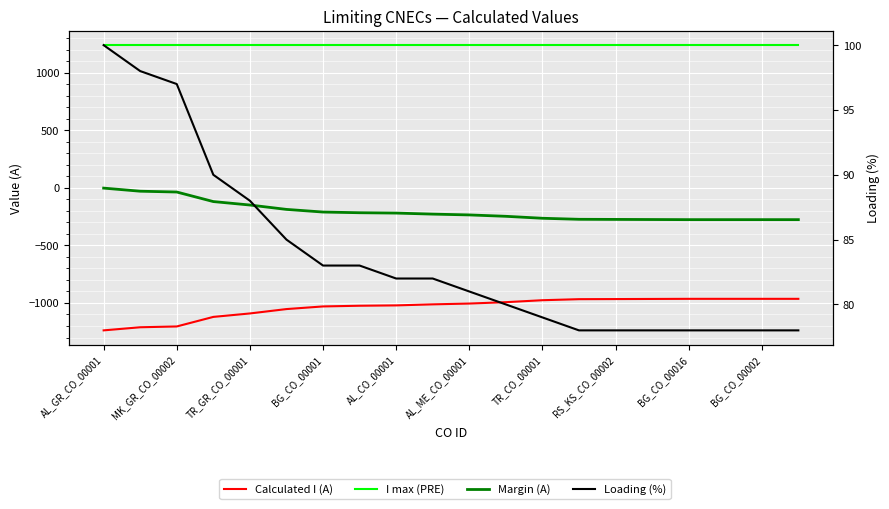

How many lines are shown in the chart?

4